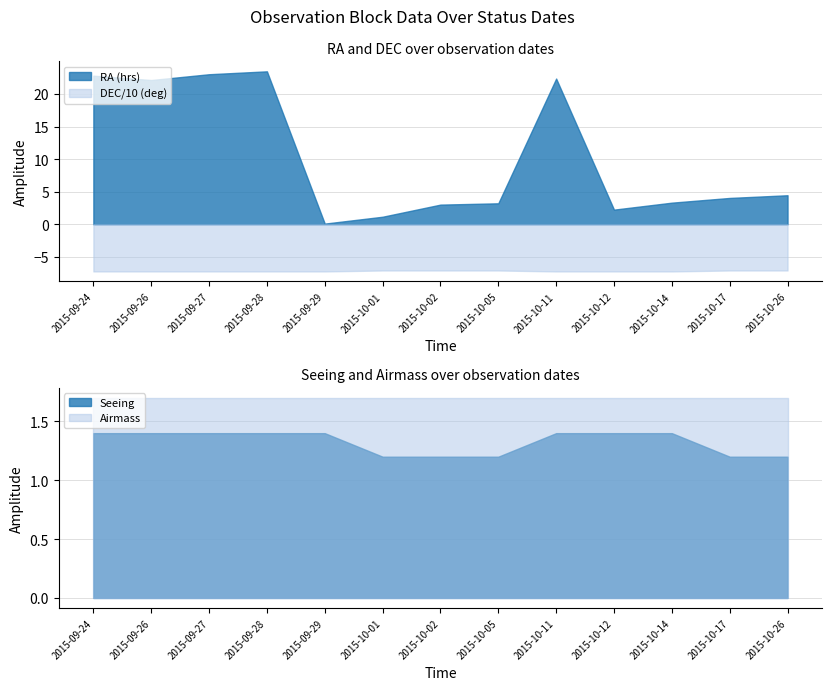

True or false: RA (hrs) and DEC/10 (deg) cross at least once.

False